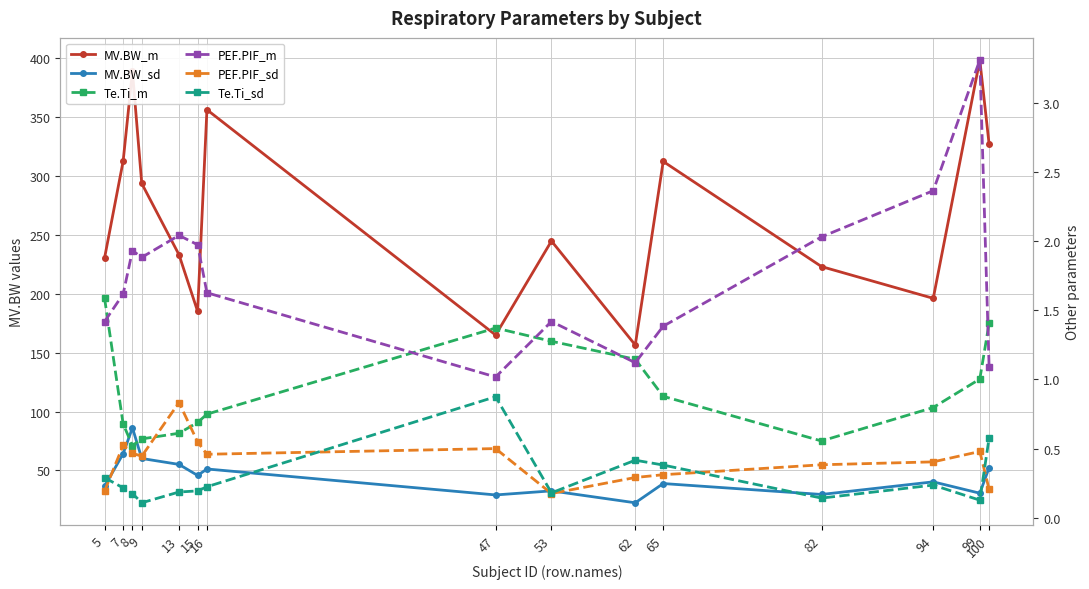

What are all the series names shown in the legend?

MV.BW_m, MV.BW_sd, Te.Ti_m, PEF.PIF_m, PEF.PIF_sd, Te.Ti_sd